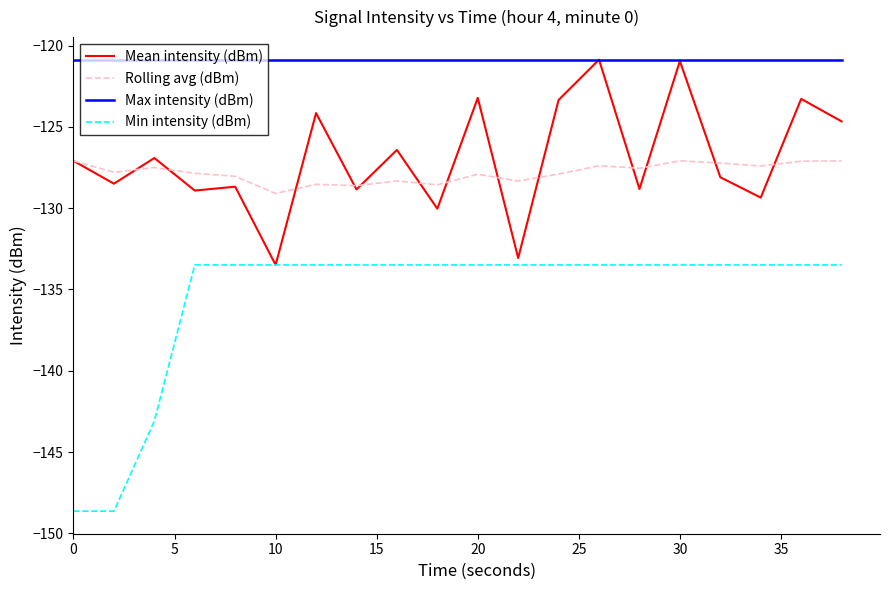

Which series has the widest spread of values?

Min intensity (dBm)